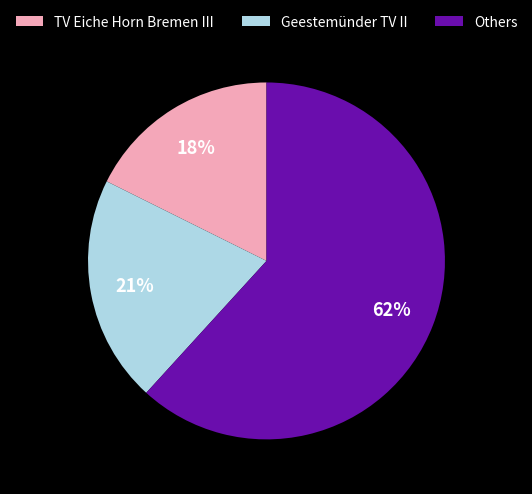

To the nearest percent, what is the difference between the largest and smallest slice percentages?

44%